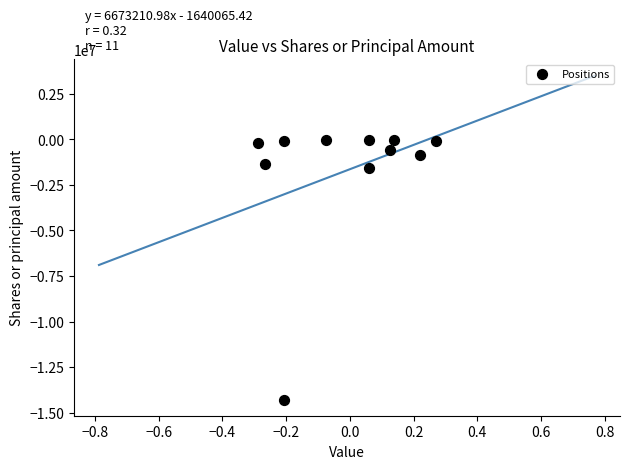

What Y value in the scatter plot is closest to -7156303?

-1575000